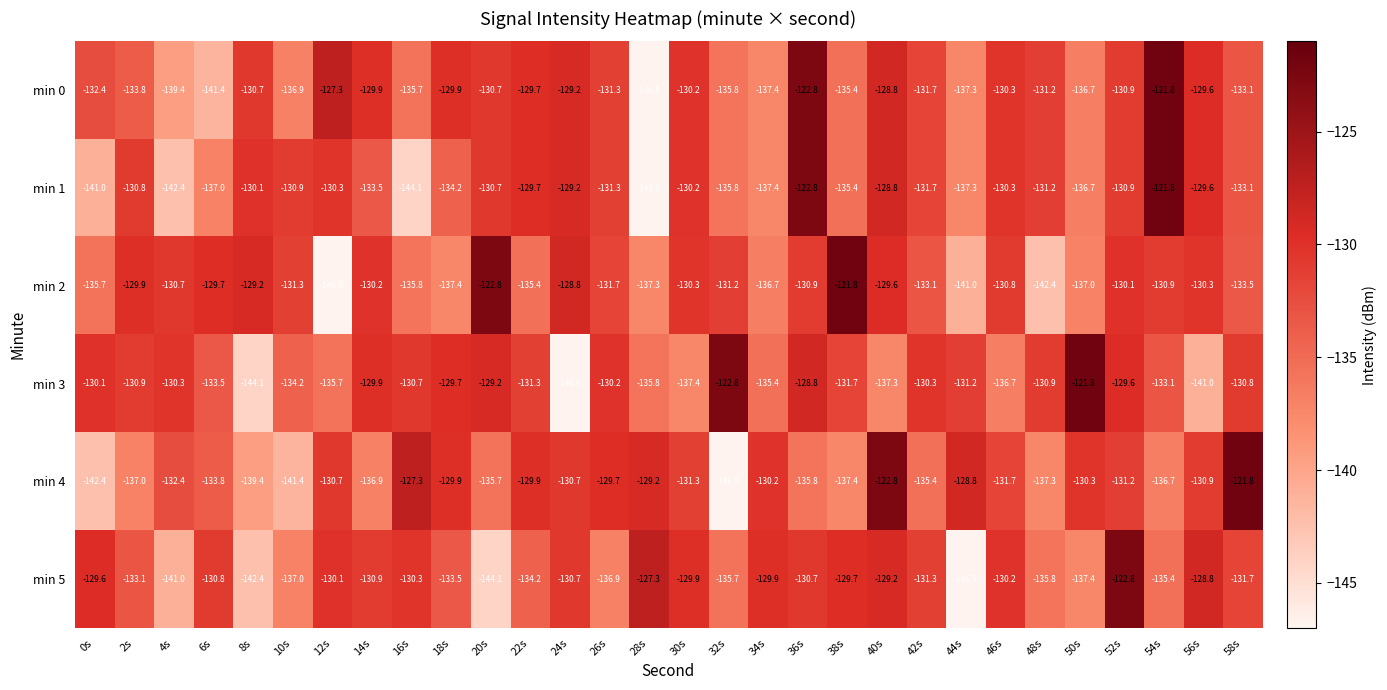

At which label does min 5 first exceed -130?

0s